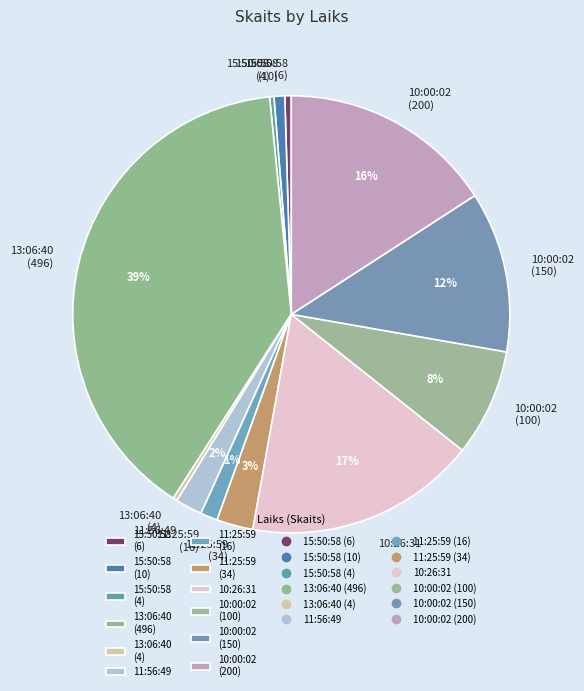

What percentage is the 11:25:59 (34) slice, to the nearest percent?

3%